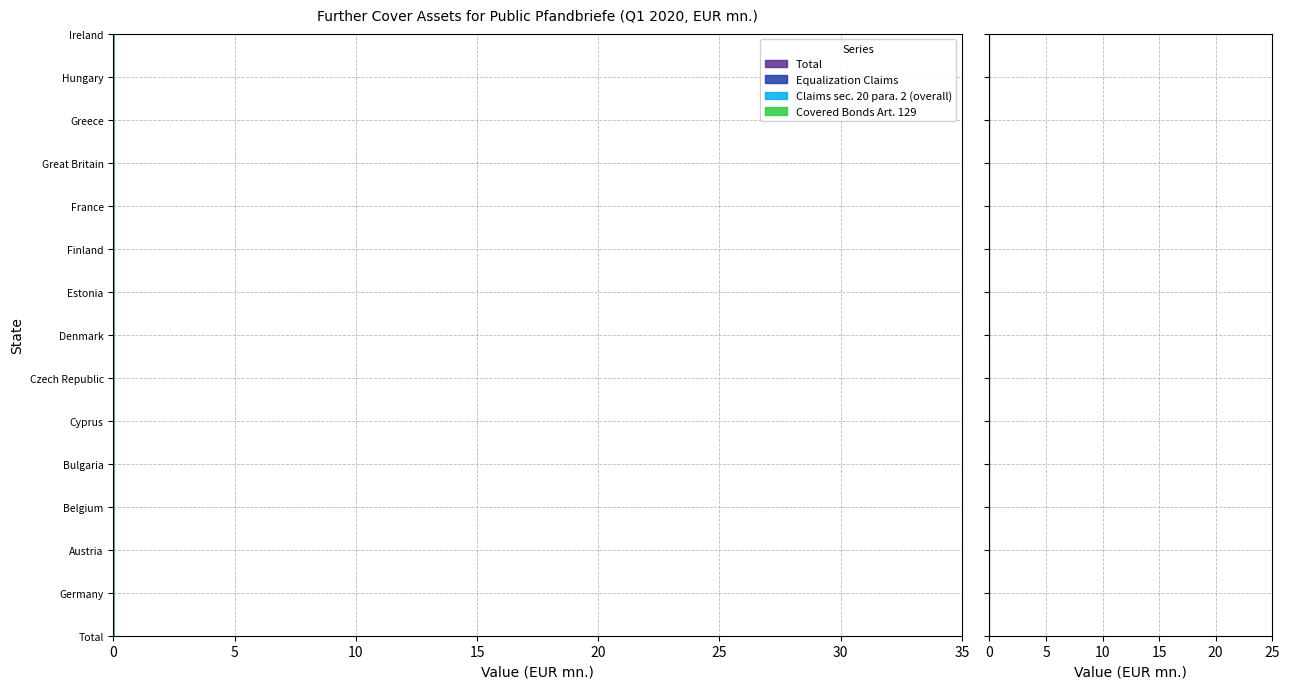

What are all the series names shown in the legend?

Total, Equalization Claims, Claims sec. 20 para. 2 (overall), Covered Bonds Art. 129